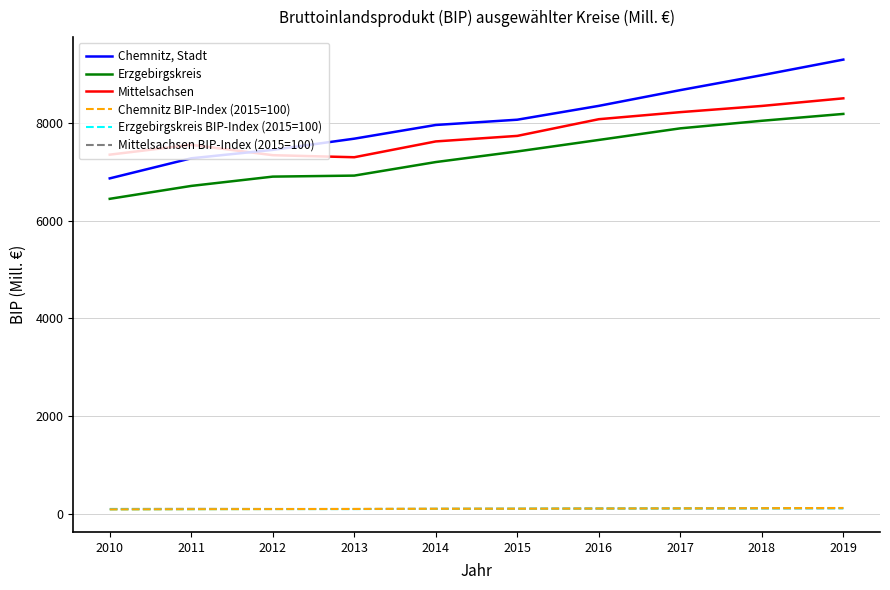

Count the number of data series in this chart.

6